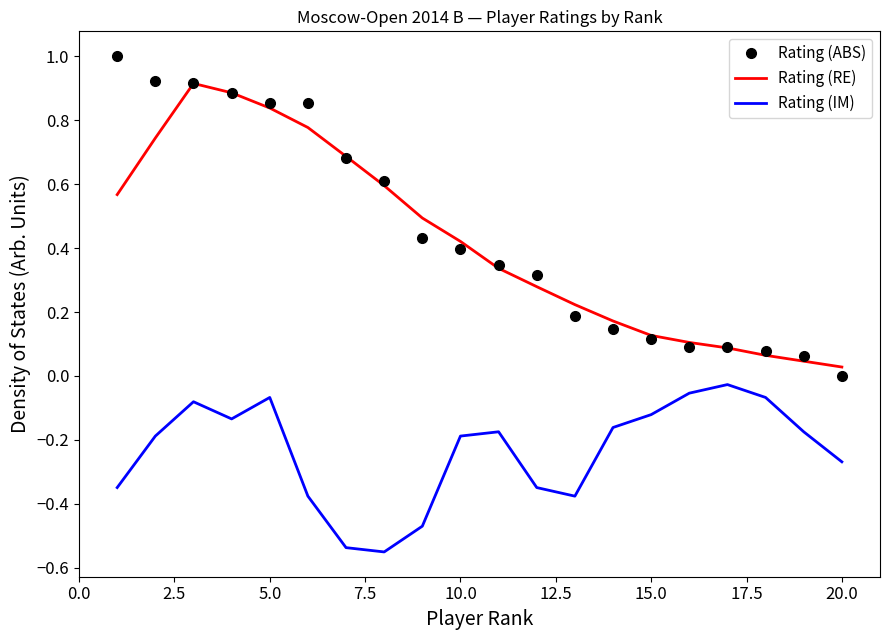

List the series in order of their peak value, lowest first.

Rating (IM), Rating (RE), Rating (ABS)